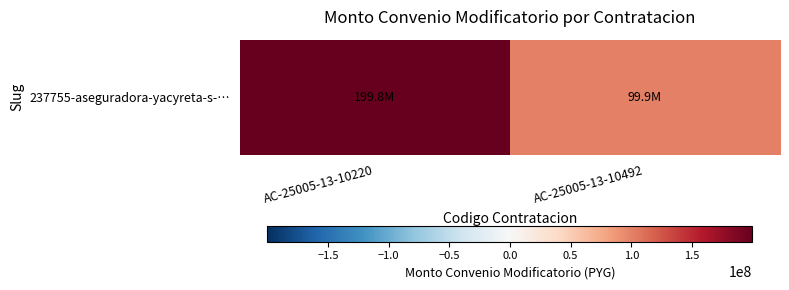

Rank the categories by value from highest to lowest.

AC-25005-13-10220, AC-25005-13-10492